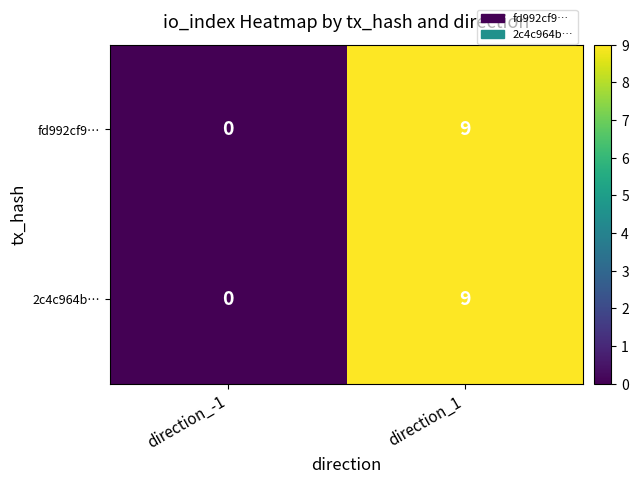

How many categories are shown in the chart?

2